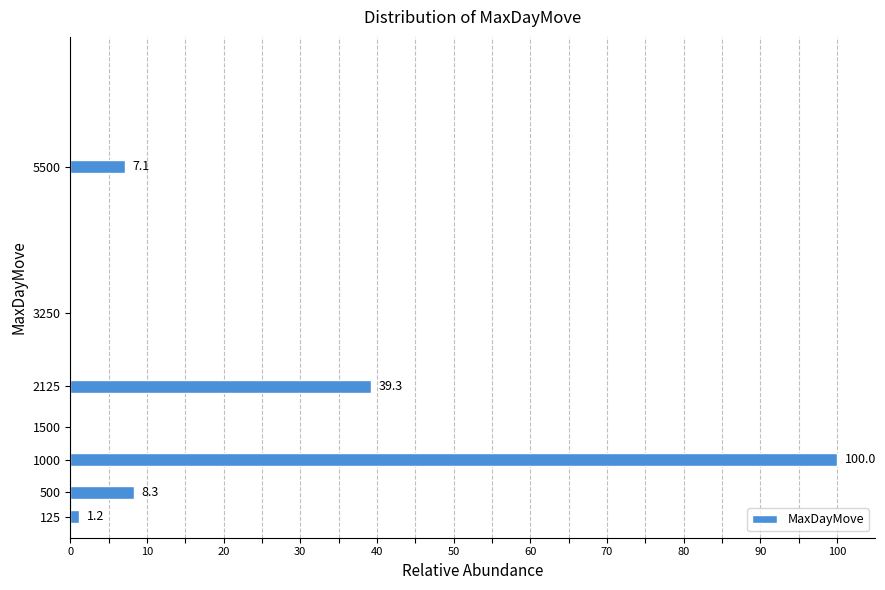

Reading bottom to top, extract all data points from this chart.

125=1.2	500=8.3	1000=100.0	1500=0.0	2125=39.3	3250=0.0	5500=7.1